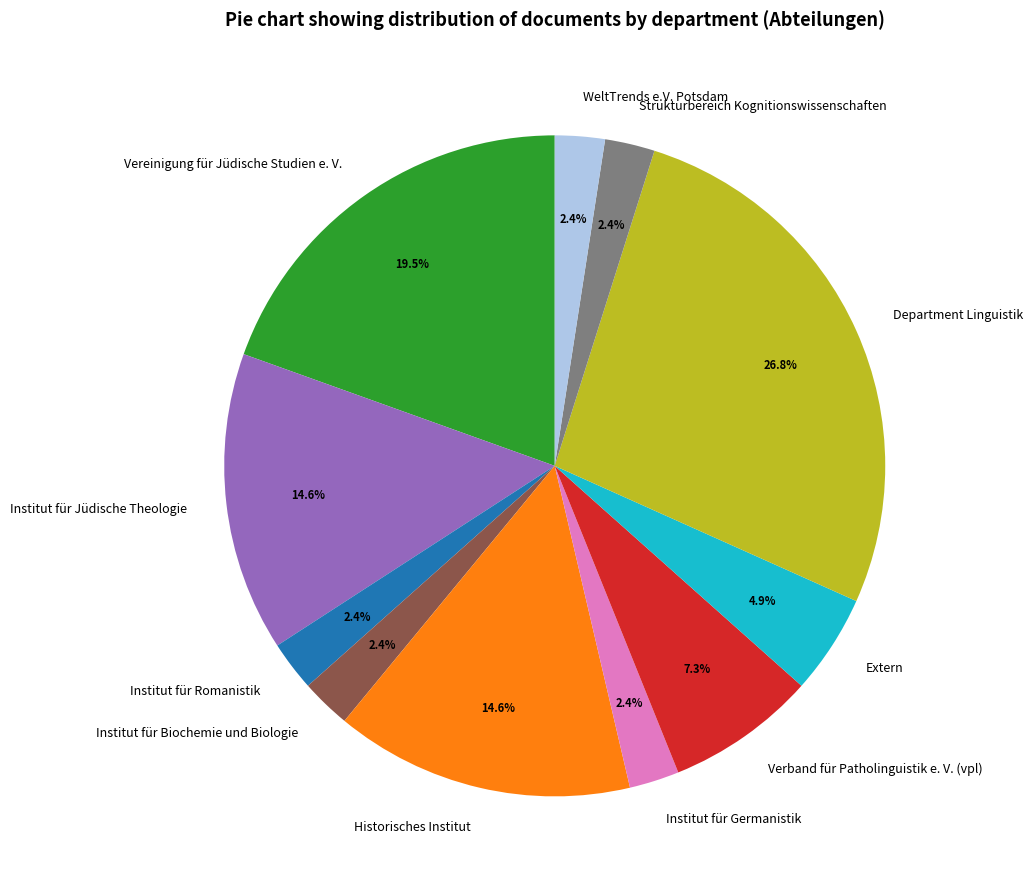

Which slice is the largest?

Department Linguistik